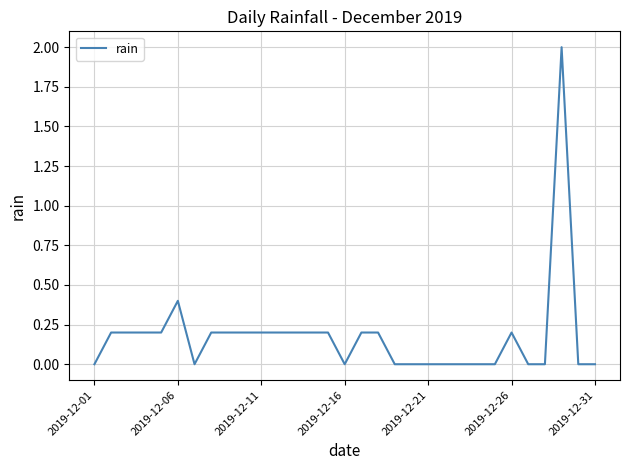

What is the maximum value shown in the chart?

2.0